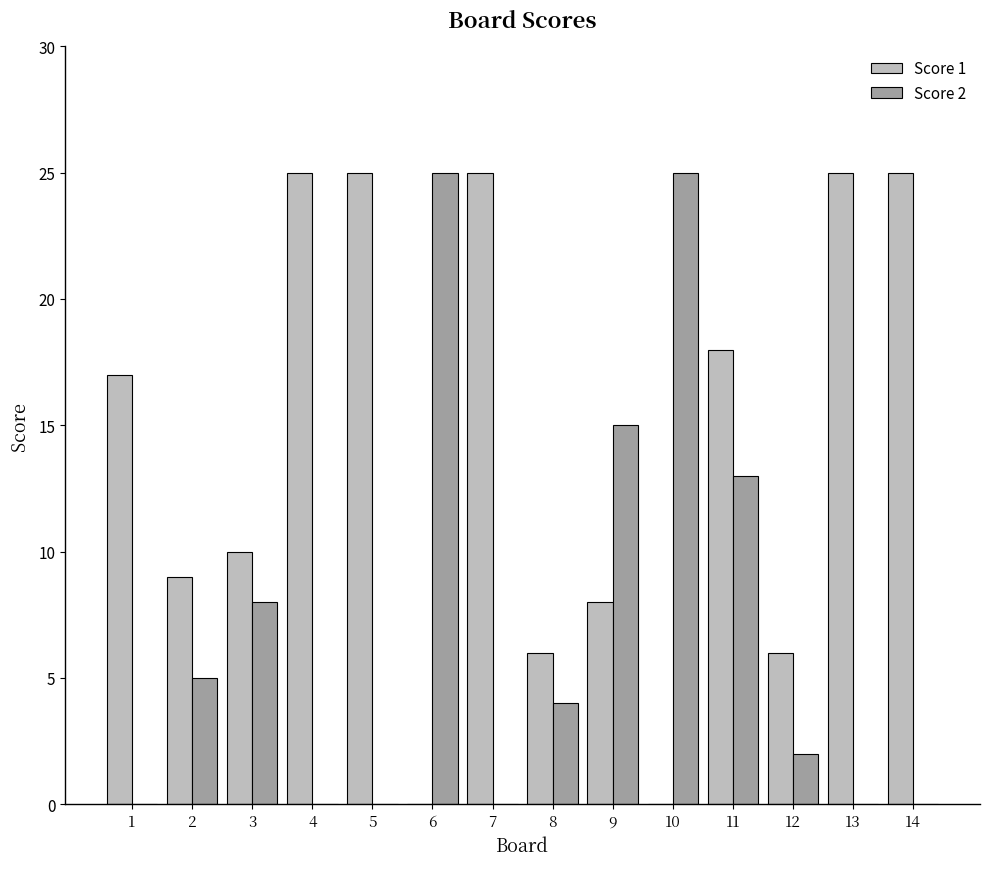

Are the bars grouped side by side (vs. stacked)?

Yes